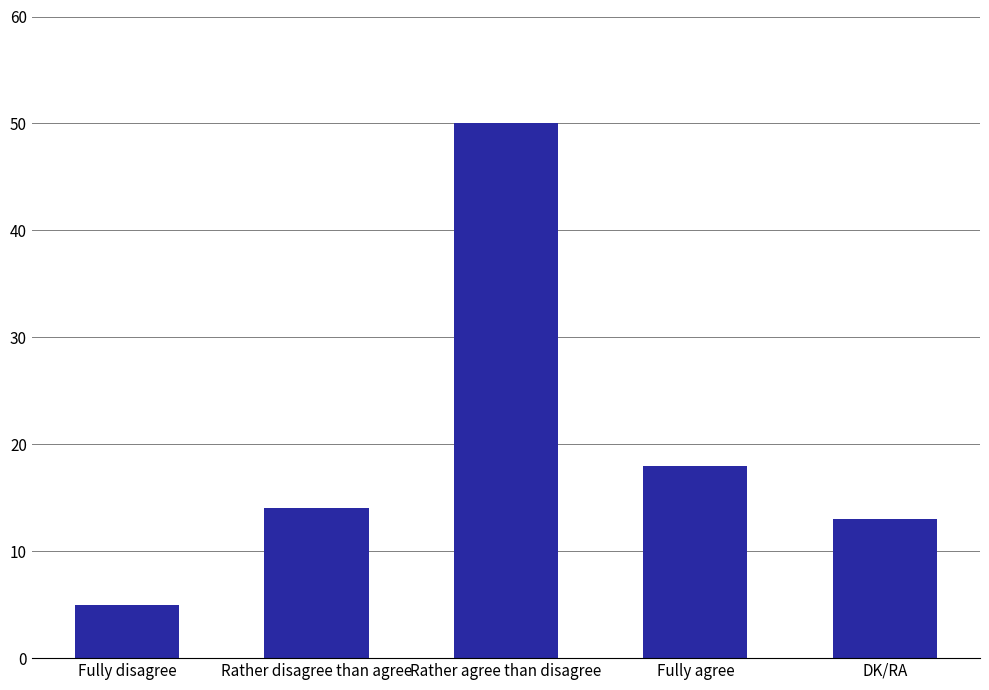

How many series are shown in this chart?

1